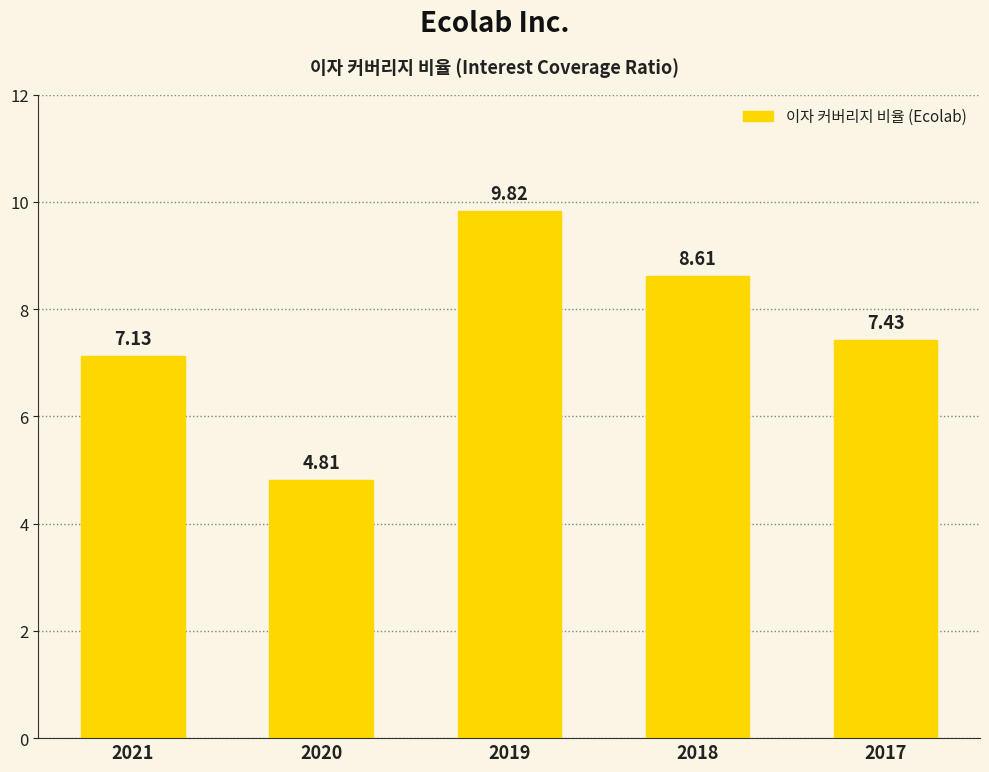

Does the chart contain stacked bars?

No